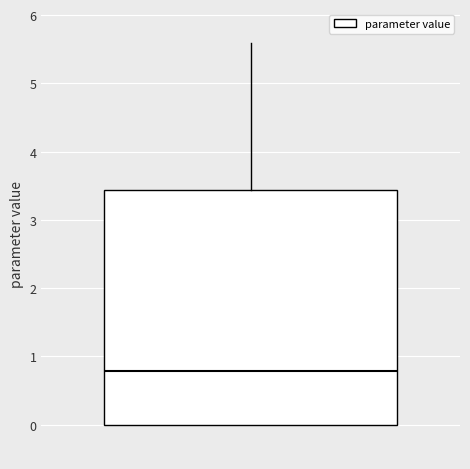

Where does the median line of the box sit on the y-axis? The values are not printed on the chart, so give them approximately, as read against the axis.

0.8